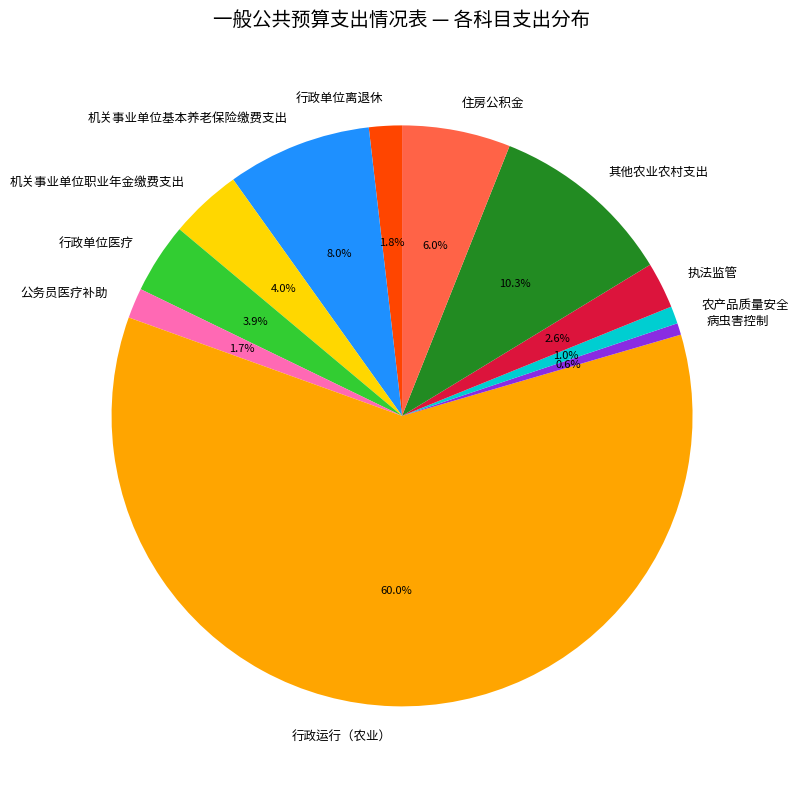

What is the total percentage of 农产品质量安全 and 病虫害控制?

1.6%